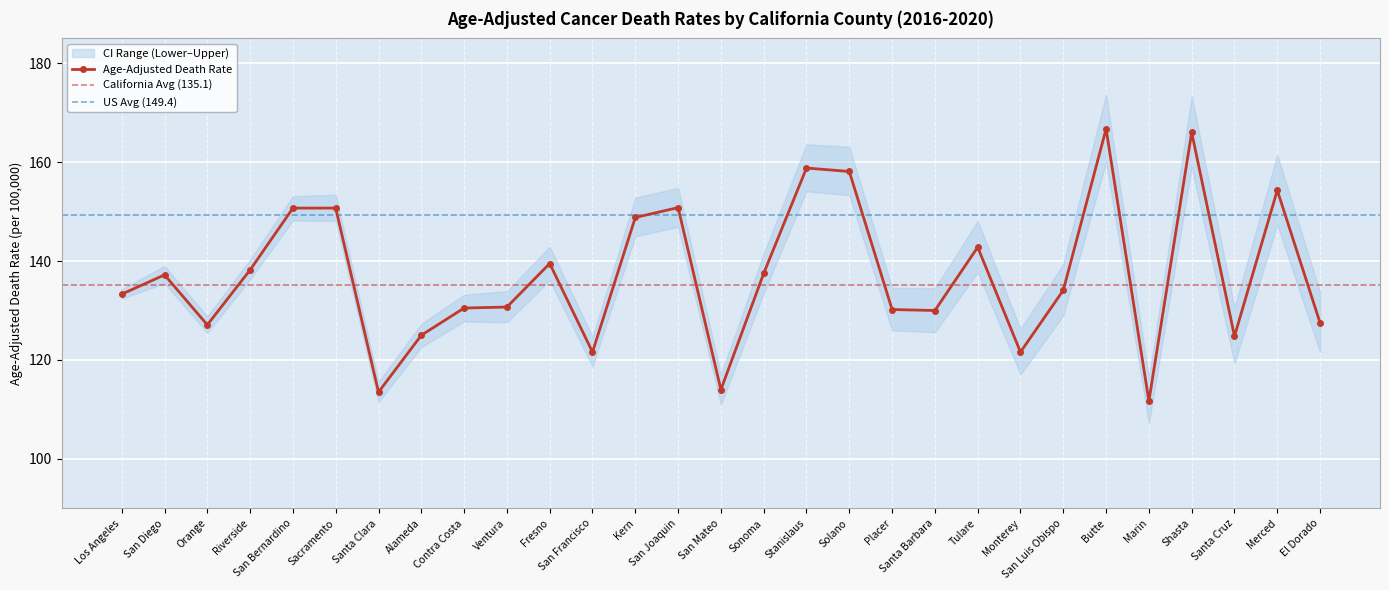

The value of Age-Adjusted Death Rate at Sonoma is 185.7. True or false?

False